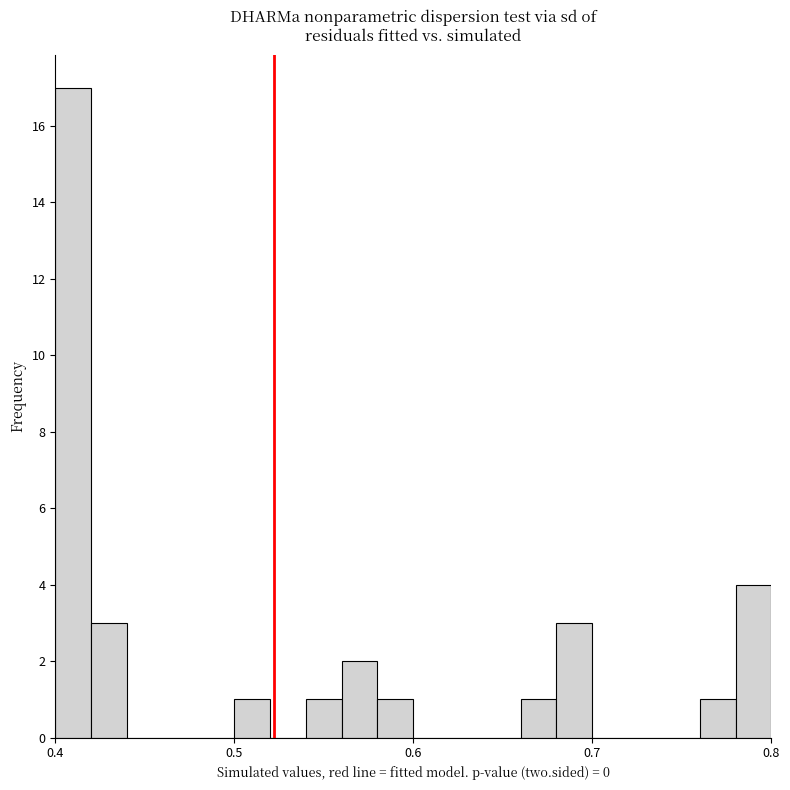

Around what value on the x-axis is the tallest bar? Give the approximate position of its centre, as read against the axis.

0.41